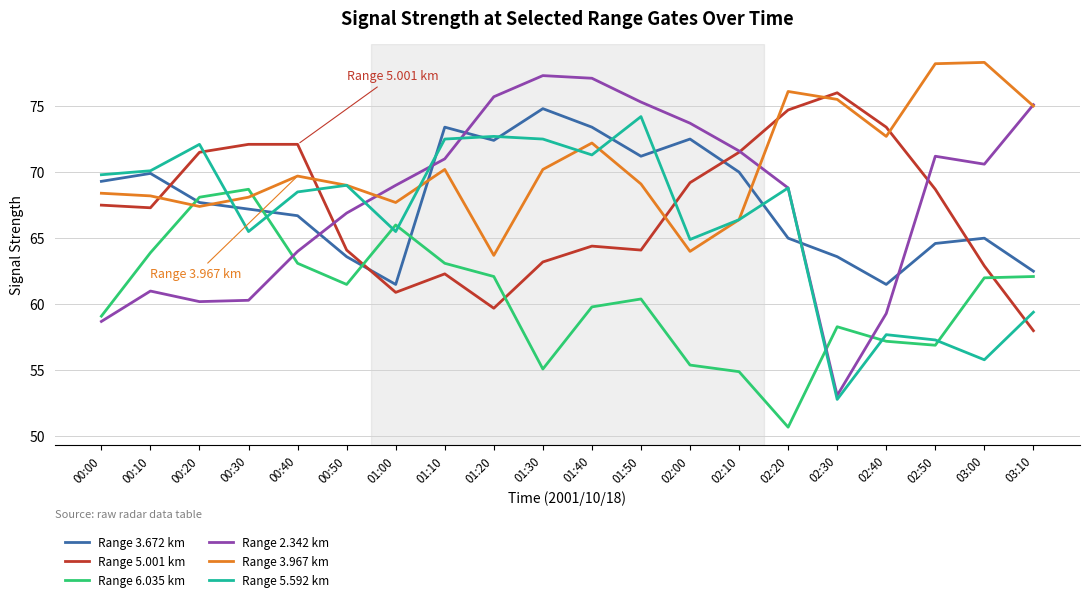

Rank the series at 00:00 from highest to lowest value.

Range 5.592 km, Range 3.672 km, Range 3.967 km, Range 5.001 km, Range 6.035 km, Range 2.342 km